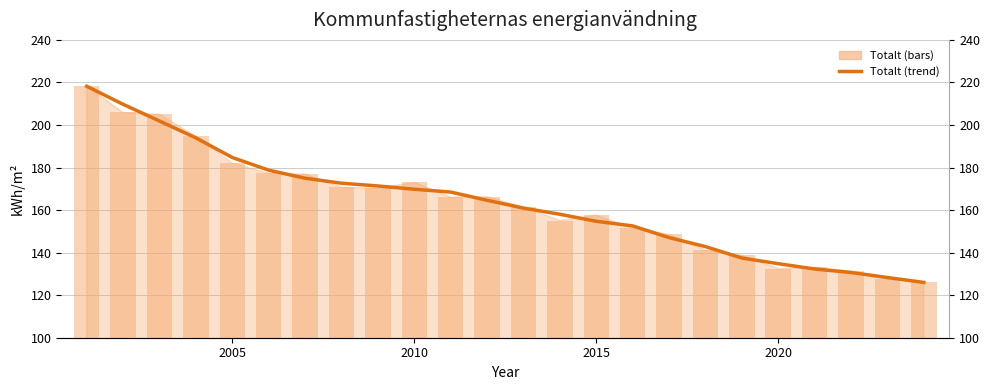

How many groups of bars are there?

24